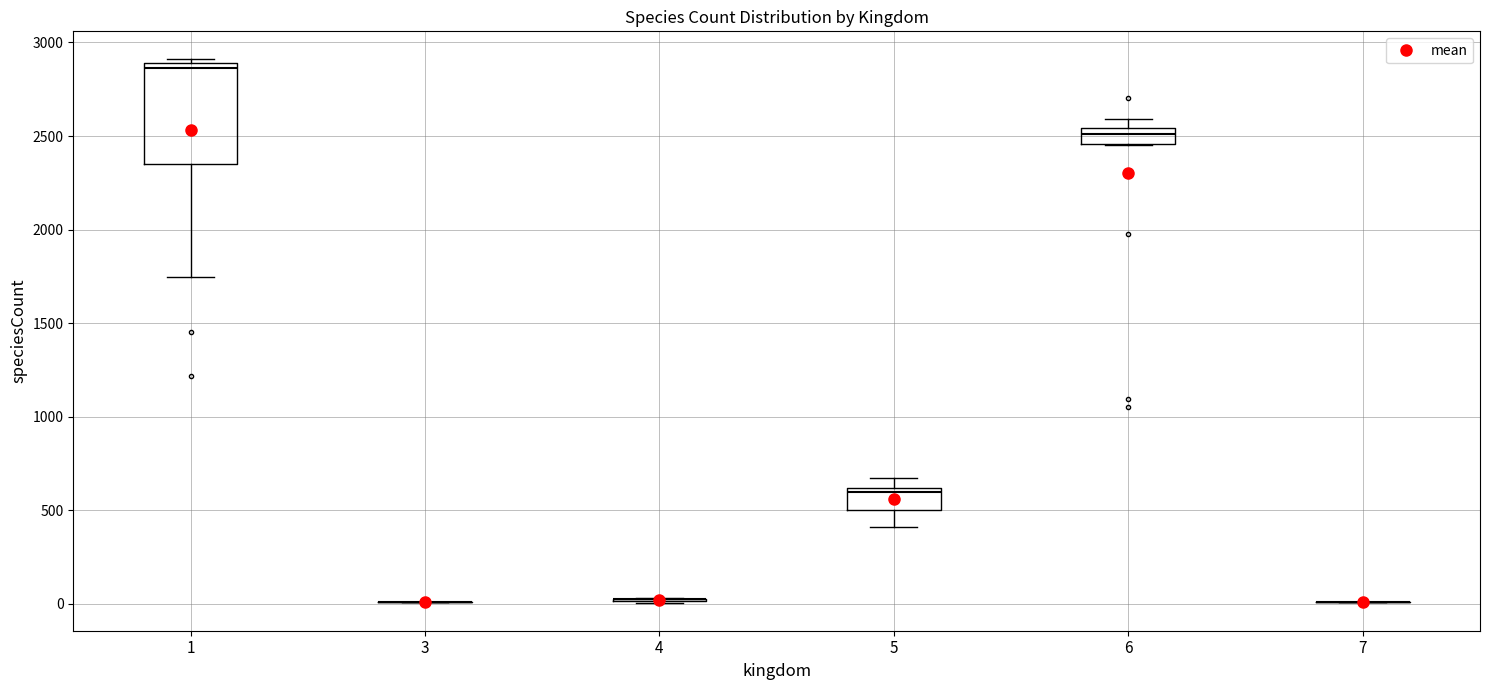

Reading left to right, read every box against the y-axis: the position of its median line, the range the box covers, and the ends of its whiskers. The values are not printed on the chart, so give them approximately, as read against the axis.

1: median 2850, box 2350 to 2900, whiskers 1750 to 2900 (just above the box's upper edge)
3: box collapsed to a line at 0, whiskers 0 to 0
4: box collapsed to a line at 50, whiskers 0 to 50
5: median 600 (just below the box's upper edge), box 500 to 600, whiskers 400 to 650
6: median 2500, box 2450 to 2550, whiskers 2450 to 2600
7: box collapsed to a line at 0, whiskers 0 to 0